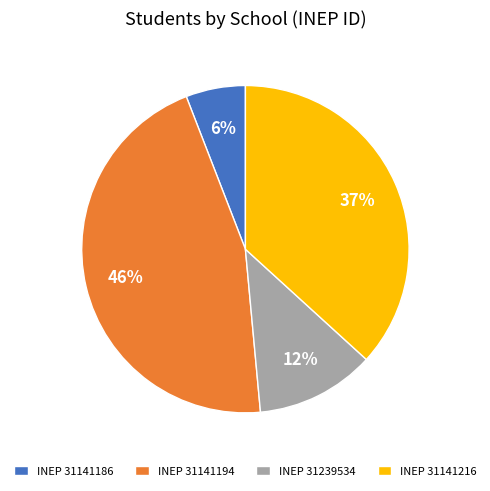

True or false: INEP 31141194 accounts for 57% of the total.

False